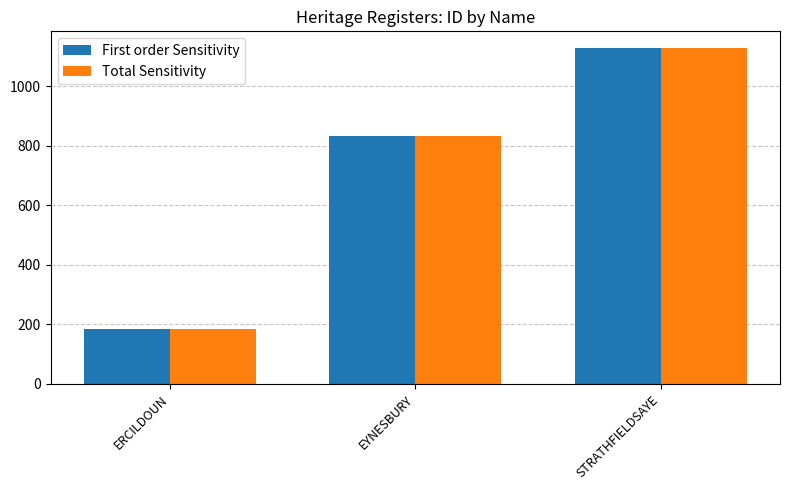

What is the label of the 2nd bar from the left?

EYNESBURY